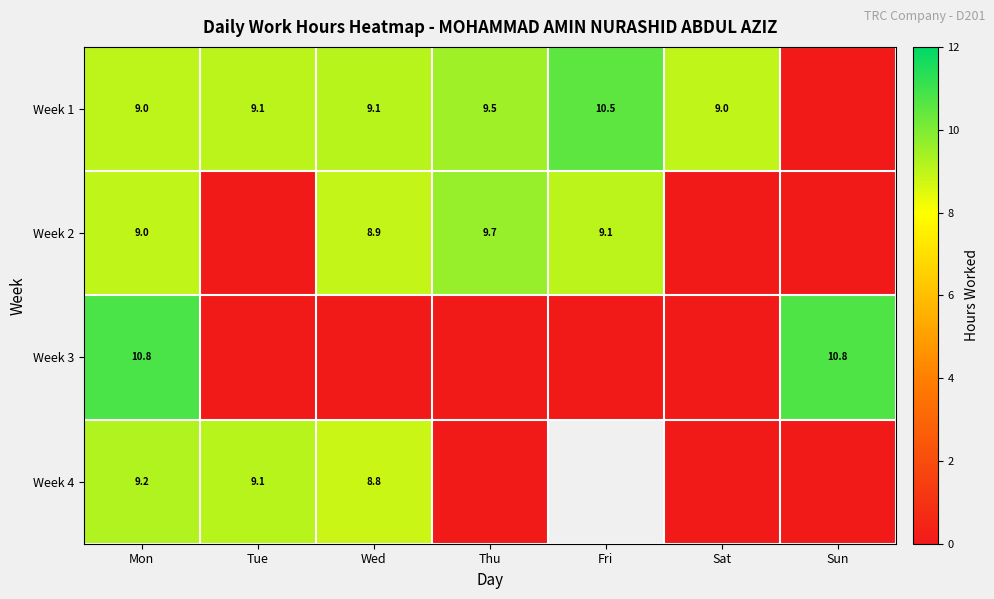

The value of Week 1 at Wed is 9.1. True or false?

True